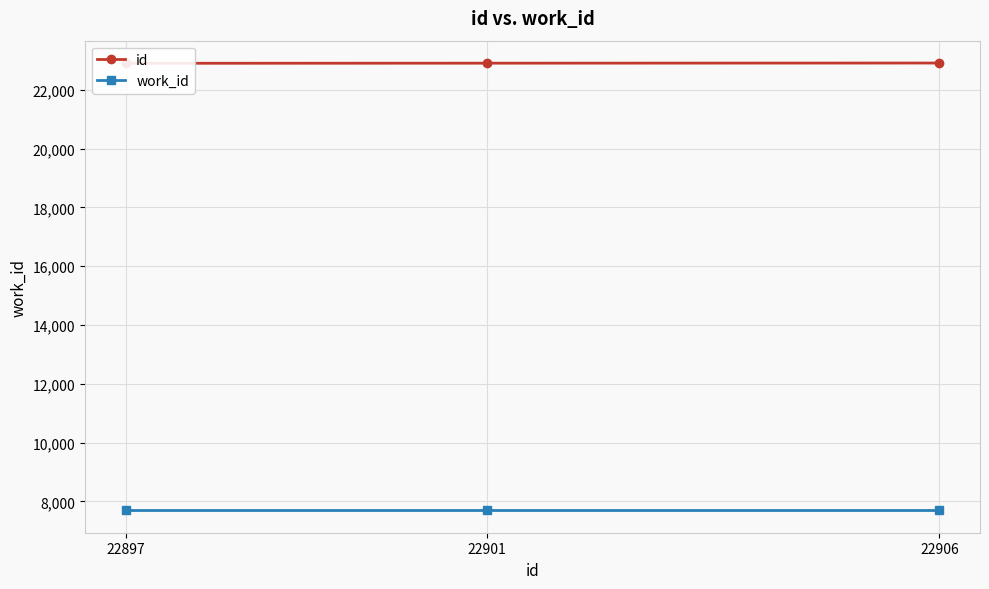

What is the sum of all work_id values?

23091